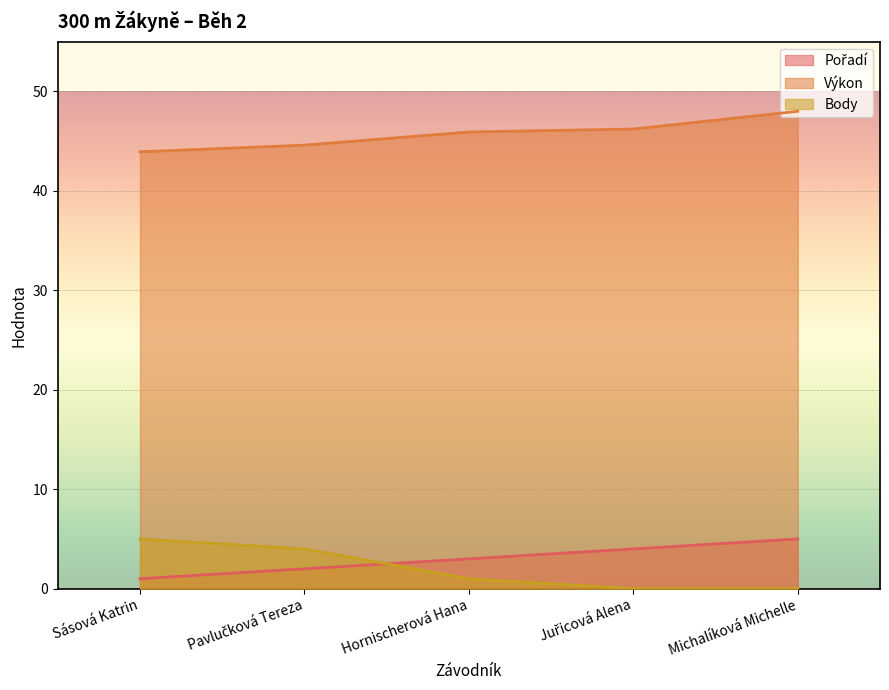

What are all the series names shown in the legend?

Pořadí, Výkon, Body